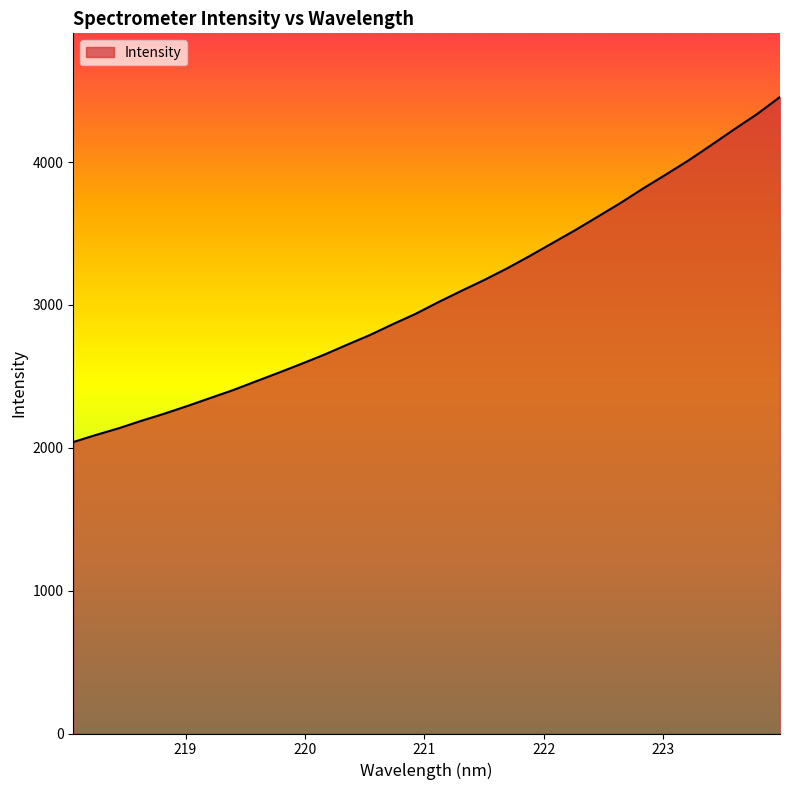

What is the difference between the maximum and minimum values?

2415.5